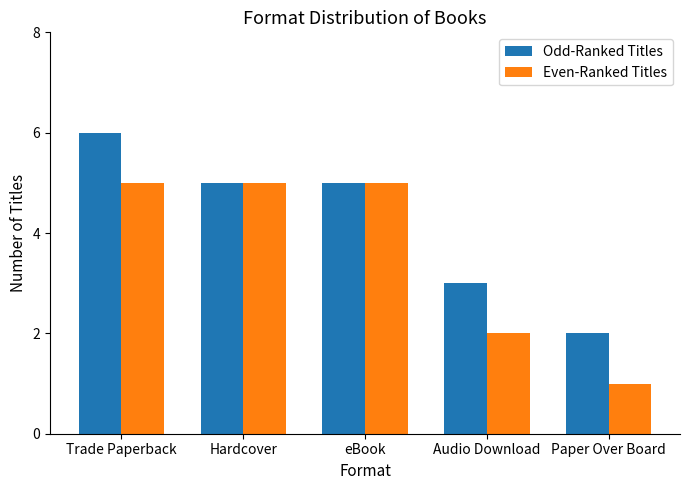

What is the lowest value of the Odd-Ranked Titles series?

2